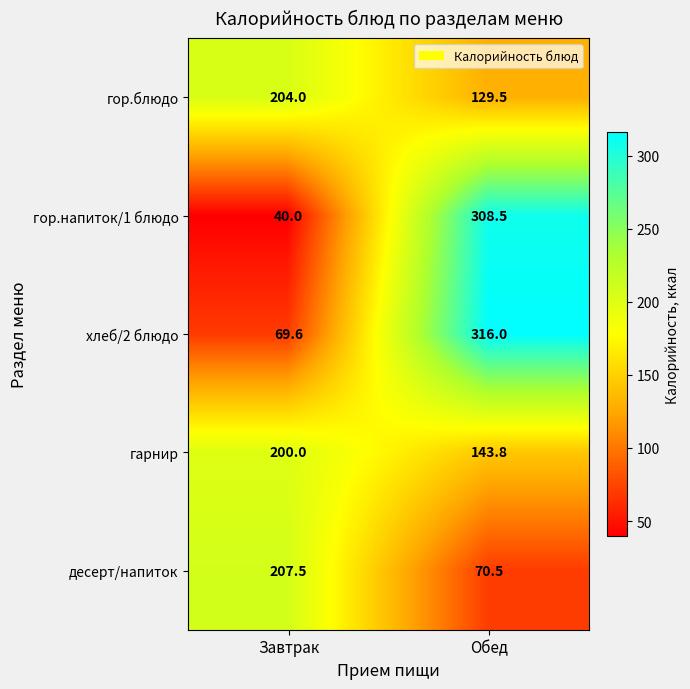

The value of гор.блюдо at Завтрак is 204.0. True or false?

True